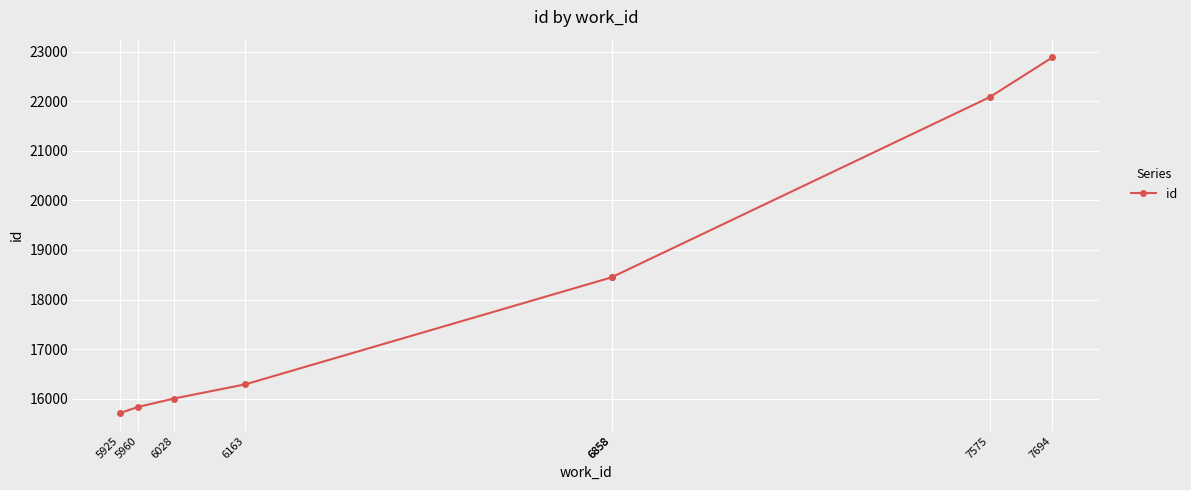

Is this an area chart (filled region under the line)?

No